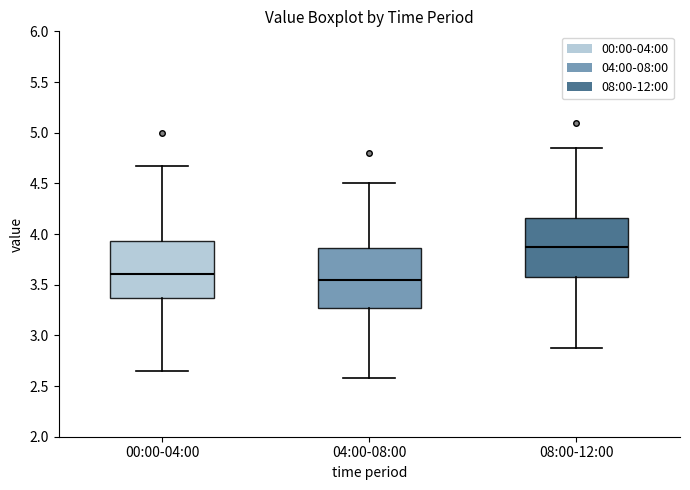

Reading left to right, read every box against the y-axis: the position of its median line, the range the box covers, and the ends of its whiskers. The values are not printed on the chart, so give them approximately, as read against the axis.

00:00-04:00: median 3.60, box 3.35 to 3.95, whiskers 2.65 to 4.65
04:00-08:00: median 3.55, box 3.25 to 3.85, whiskers 2.60 to 4.50
08:00-12:00: median 3.90, box 3.55 to 4.15, whiskers 2.90 to 4.85